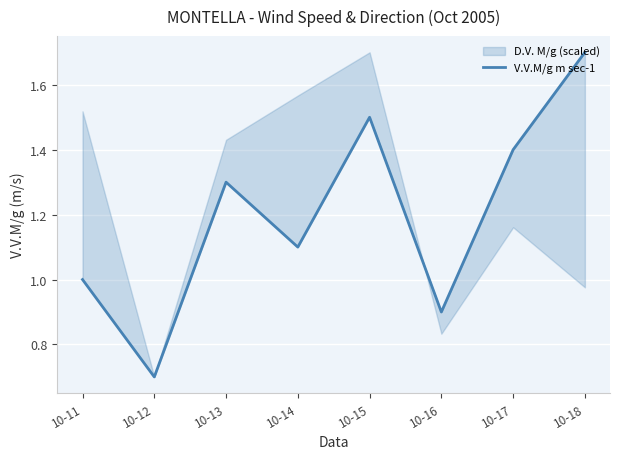

How many points are higher than both their immediate neighbors (excluding endpoints)?

2